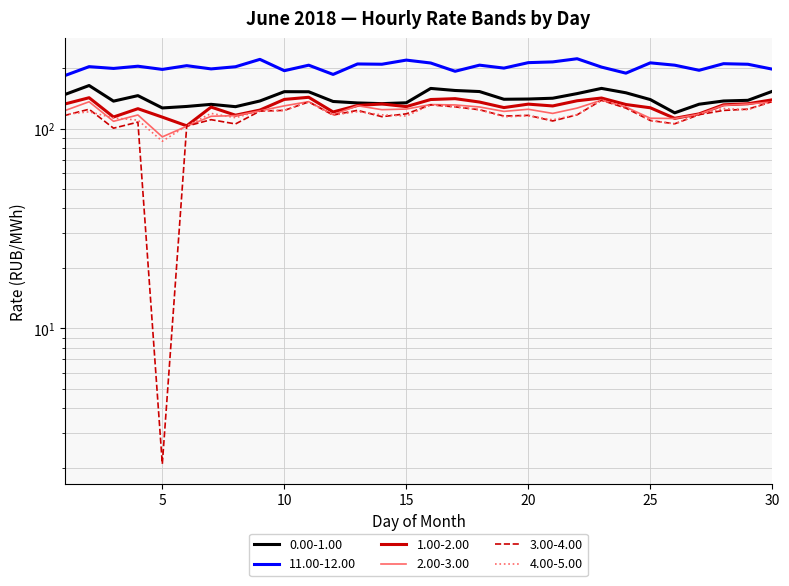

How many data points in 4.00-5.00 are less than 118?

15